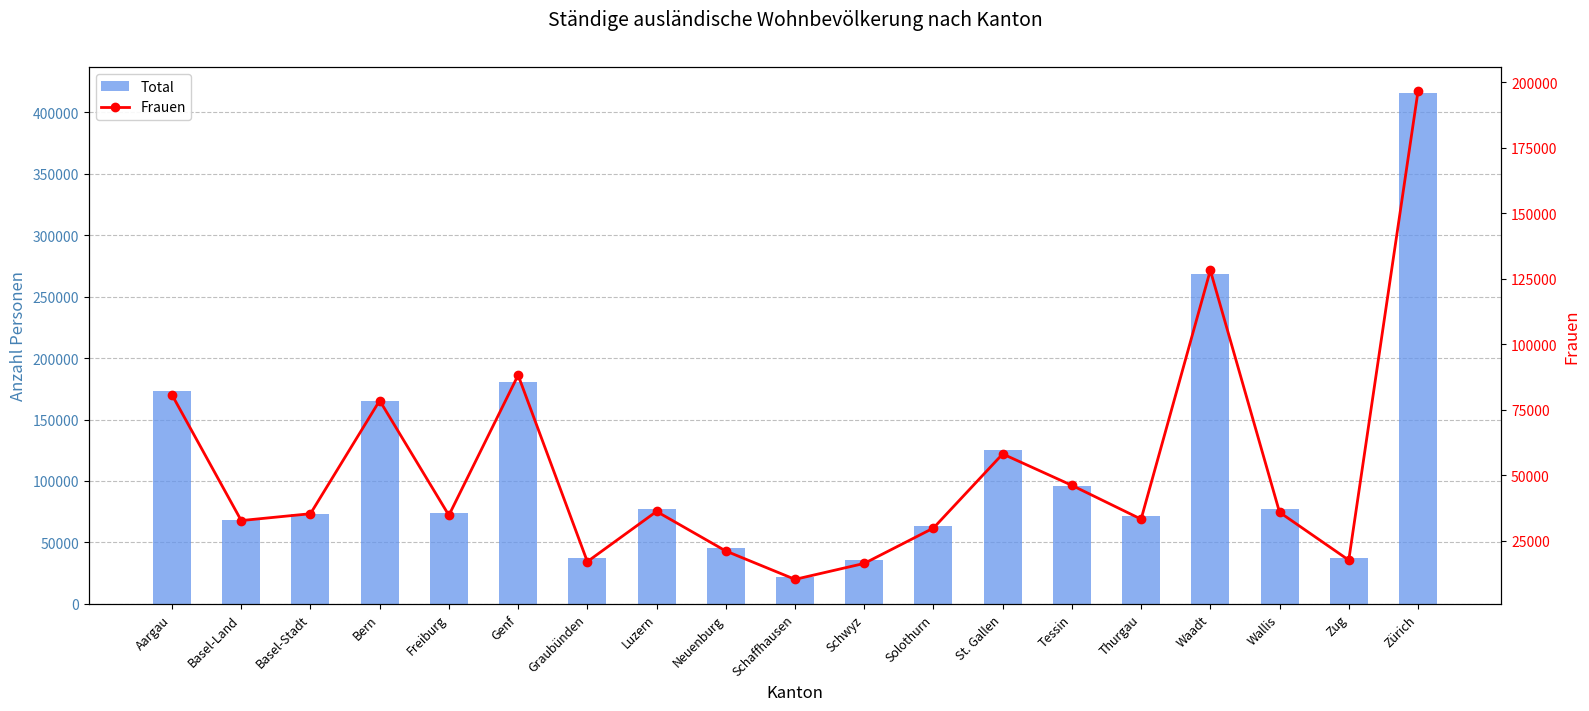

Which category has the lowest value across all series?

Schaffhausen